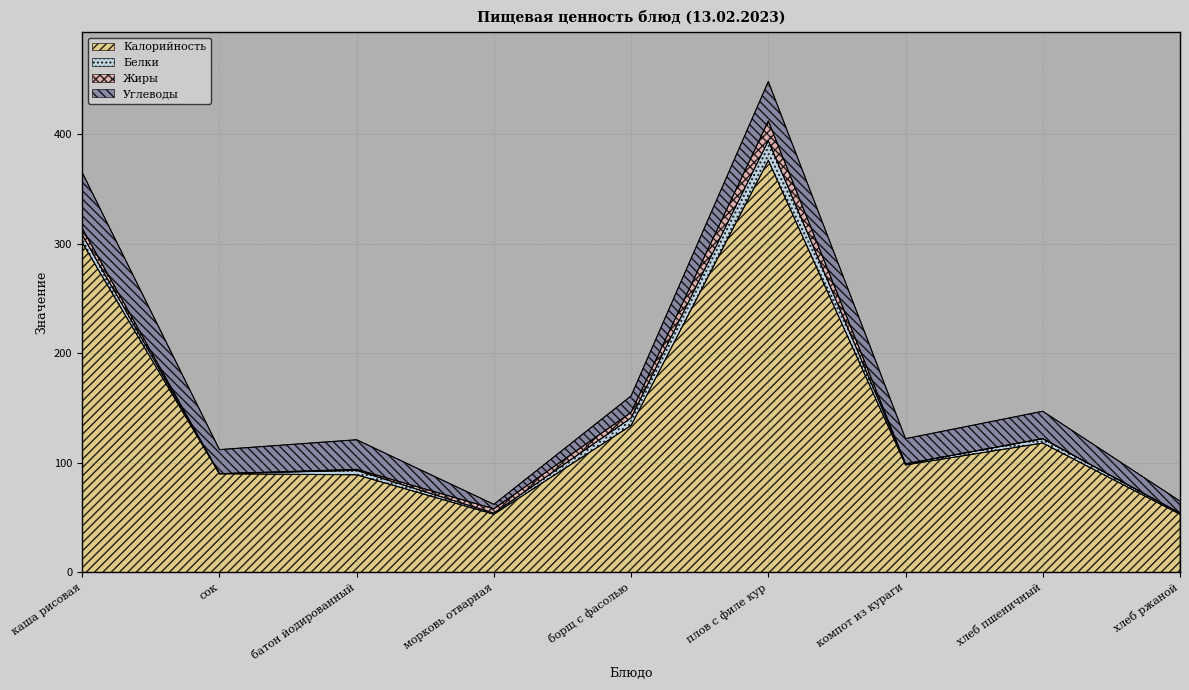

Where is Калорийность nearest to the value 214?

борщ с фасолью